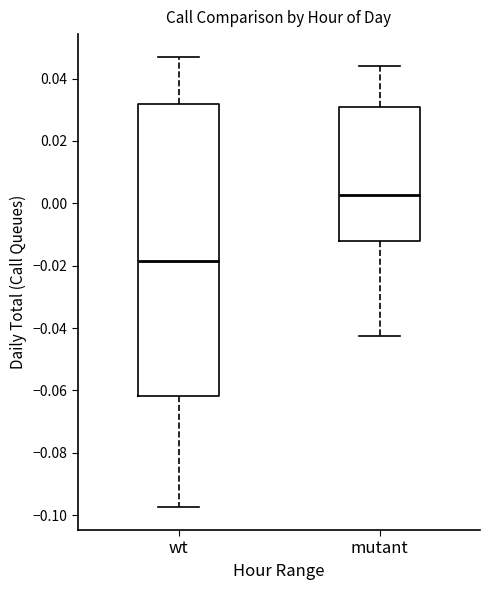

Reading left to right, read every box against the y-axis: the position of its median line, the range the box covers, and the ends of its whiskers. The values are not printed on the chart, so give them approximately, as read against the axis.

wt: median -0.018, box -0.062 to 0.032, whiskers -0.098 to 0.048
mutant: median 0.002, box -0.012 to 0.030, whiskers -0.042 to 0.044